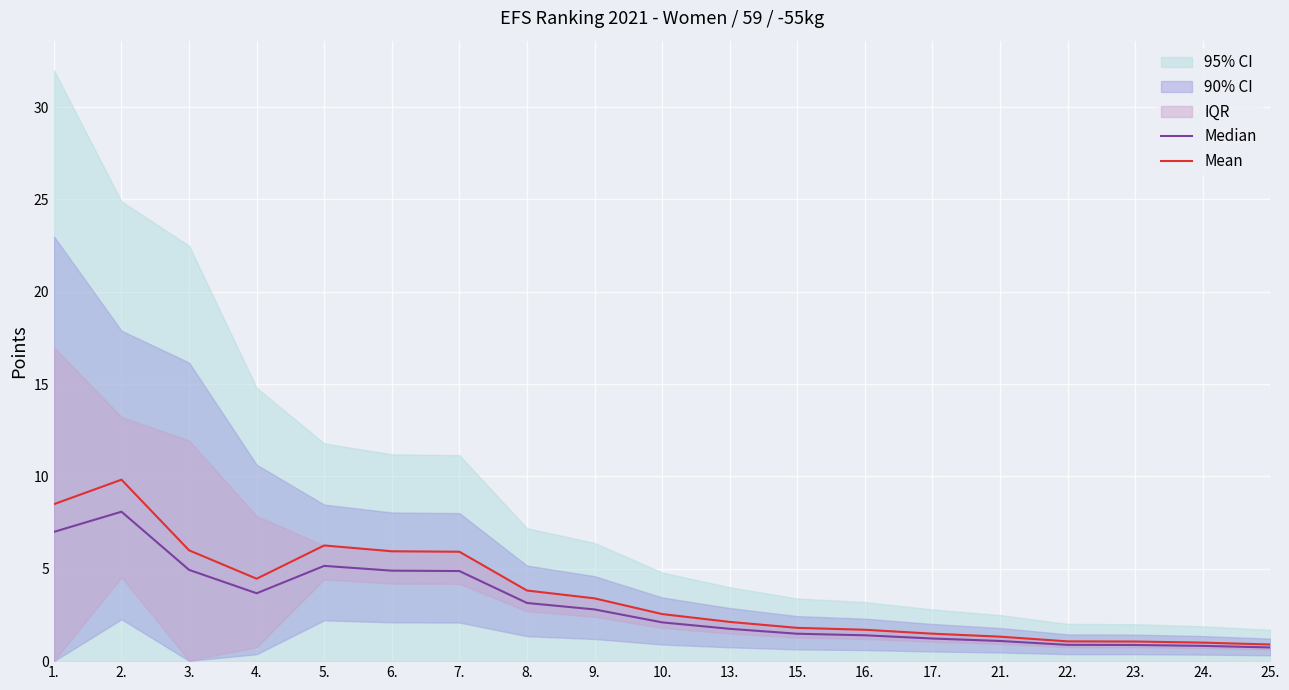

Does the chart display data point markers on the line(s)?

No